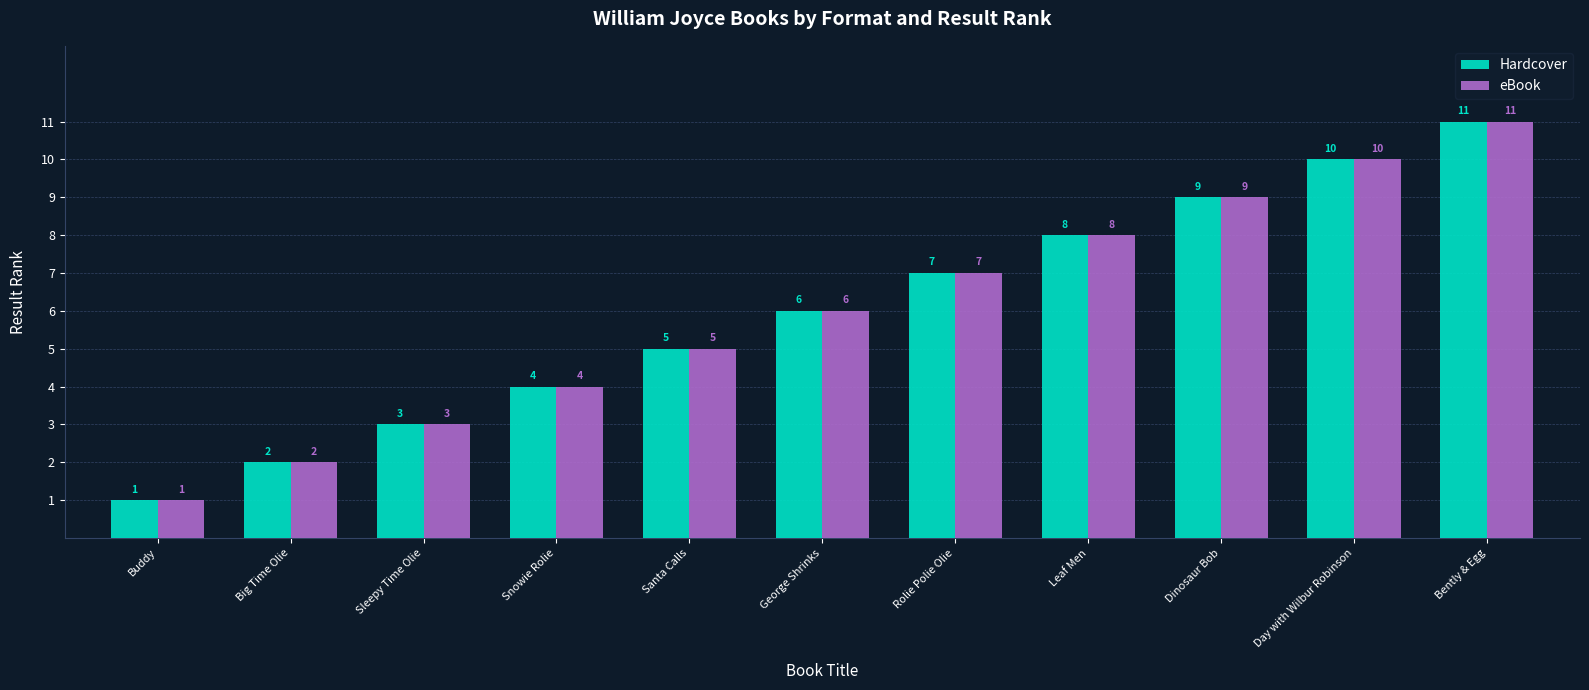

At which category is the sum across all series the highest?

Bently & Egg